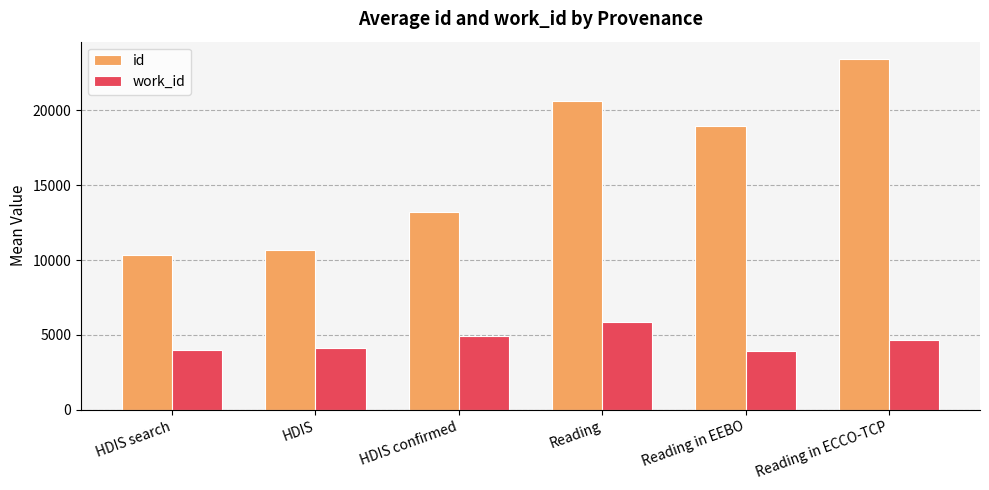

What is the average value of the work_id series?

4575.1